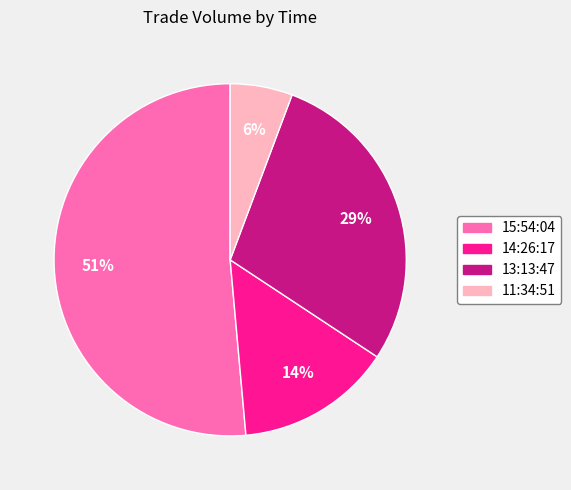

True or false: 14:26:17 accounts for 14% of the total.

True